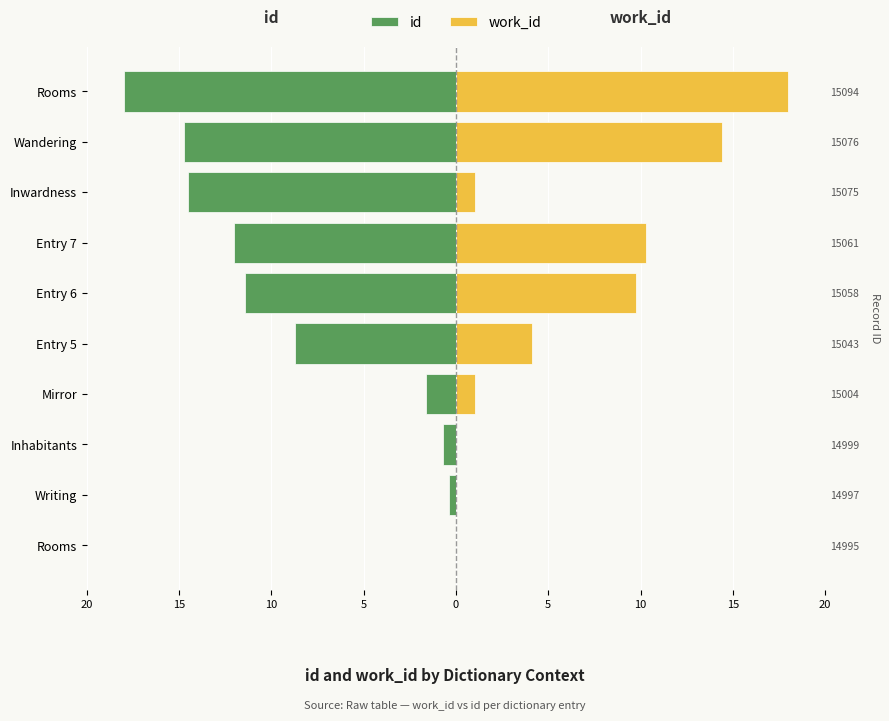

The id series shows -1.0 at Inhabitants. True or false?

False